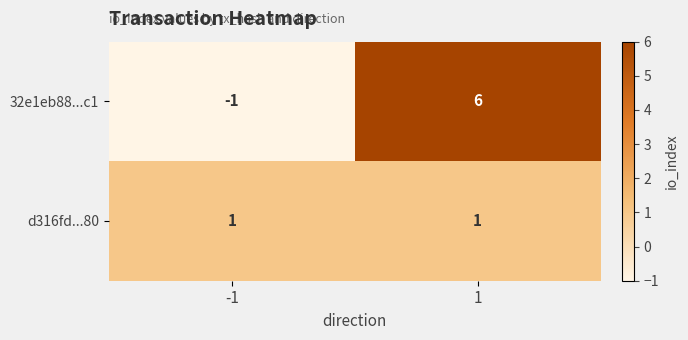

Reading left to right, what are all the values shown in this chart?

32e1eb88...c1: -1	6
d316fd...80: 1	1